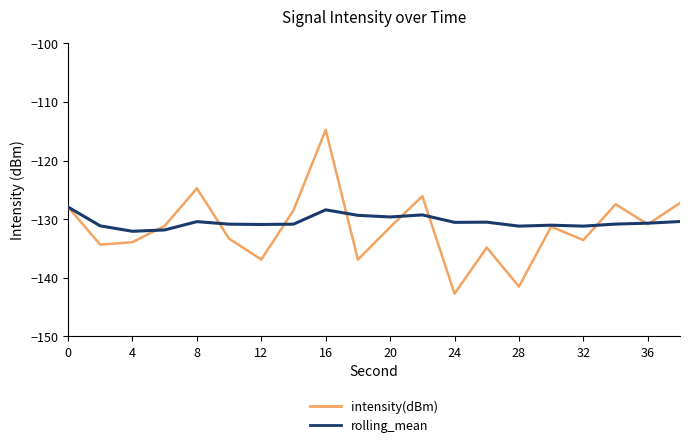

What is the lowest value of the intensity(dBm) series?

-142.7